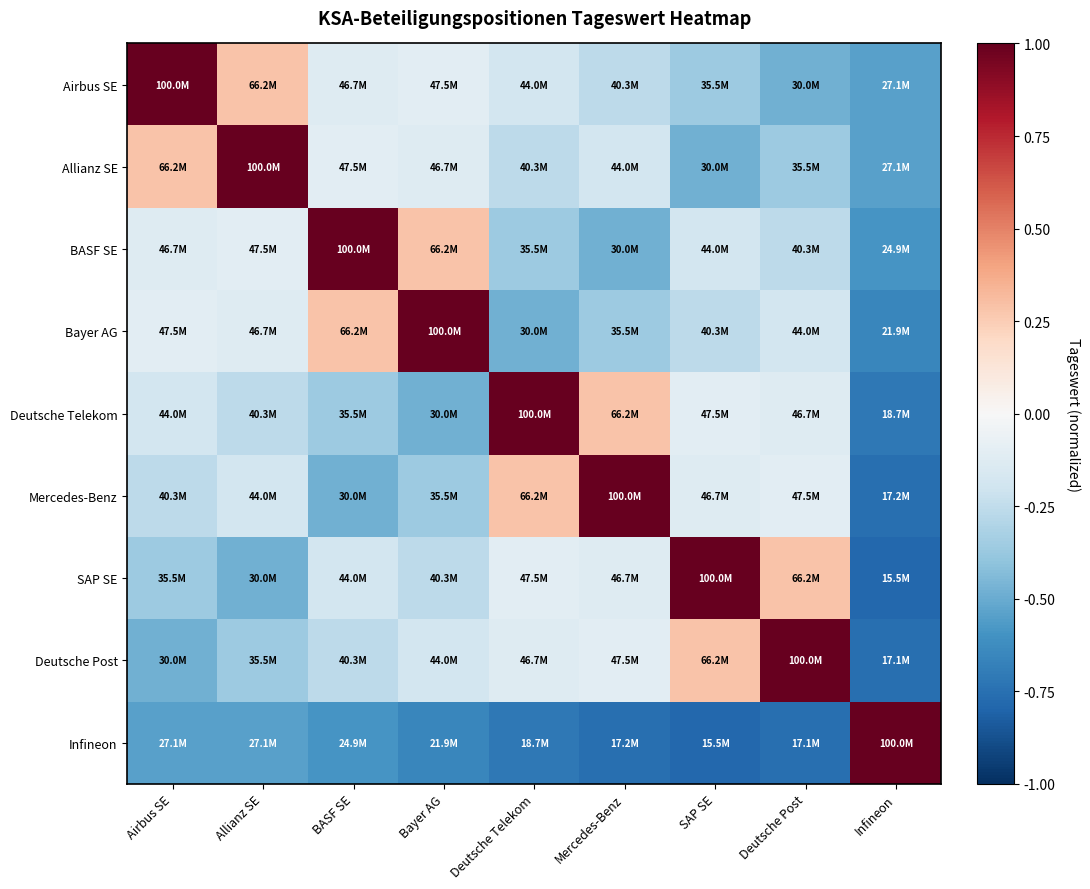

Which series has the largest total across all categories?

Airbus SE